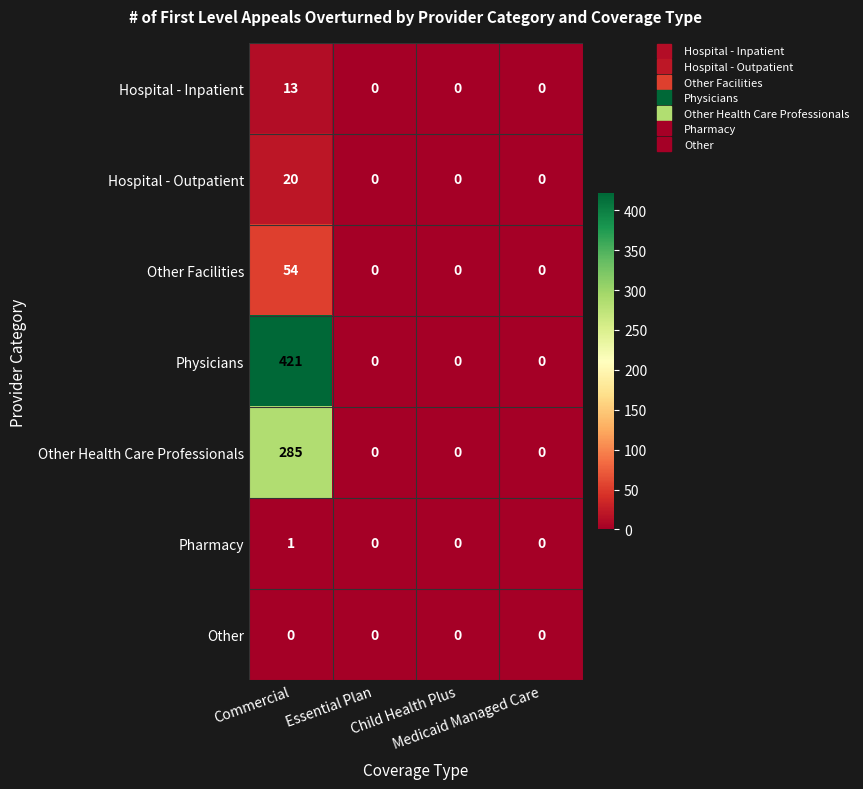

Which series has the largest range (max minus min)?

Physicians